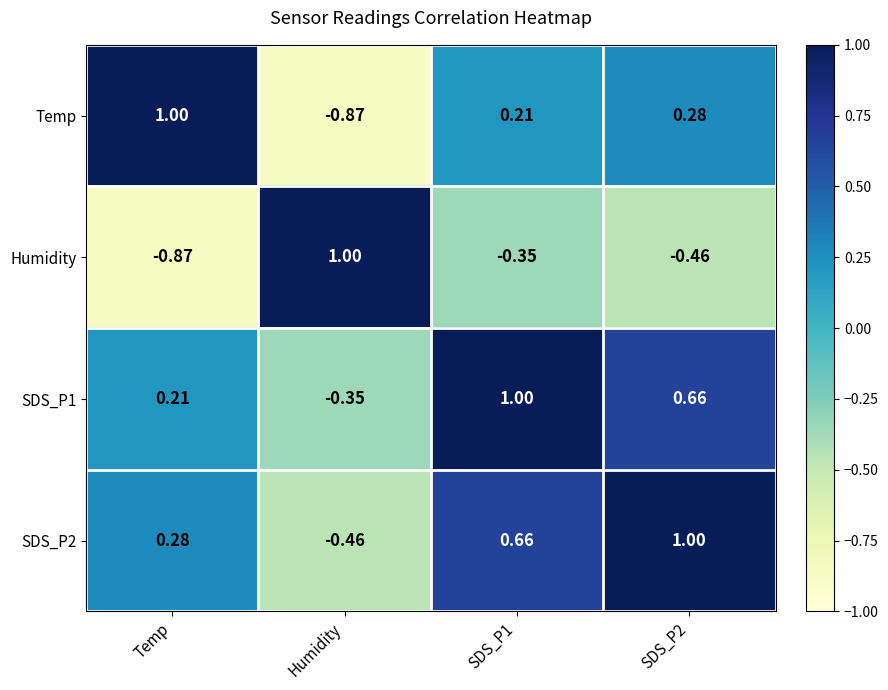

At which label does Temp first exceed 0?

Temp